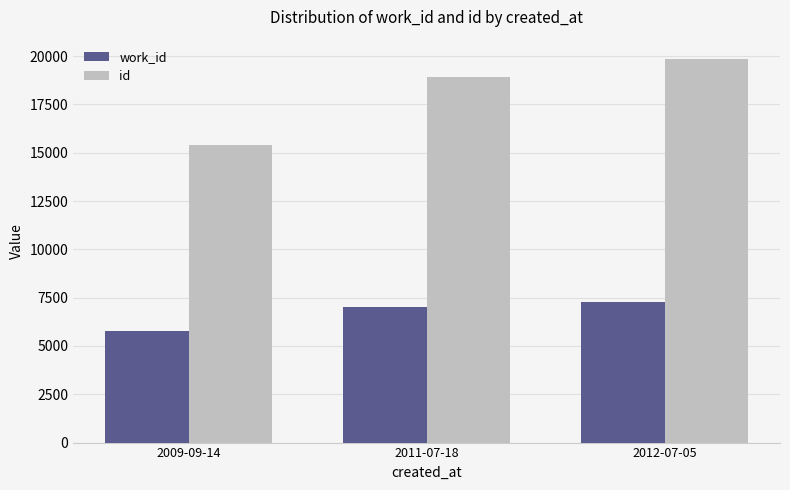

What is the difference between the work_id values at 2011-07-18 and 2009-09-14?

1238